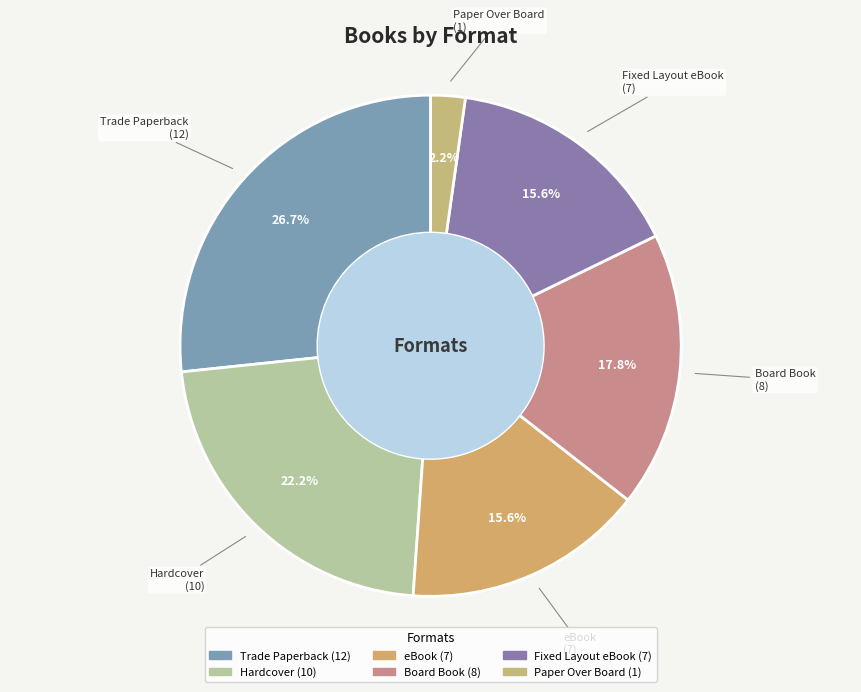

How many segments does this pie chart have?

6